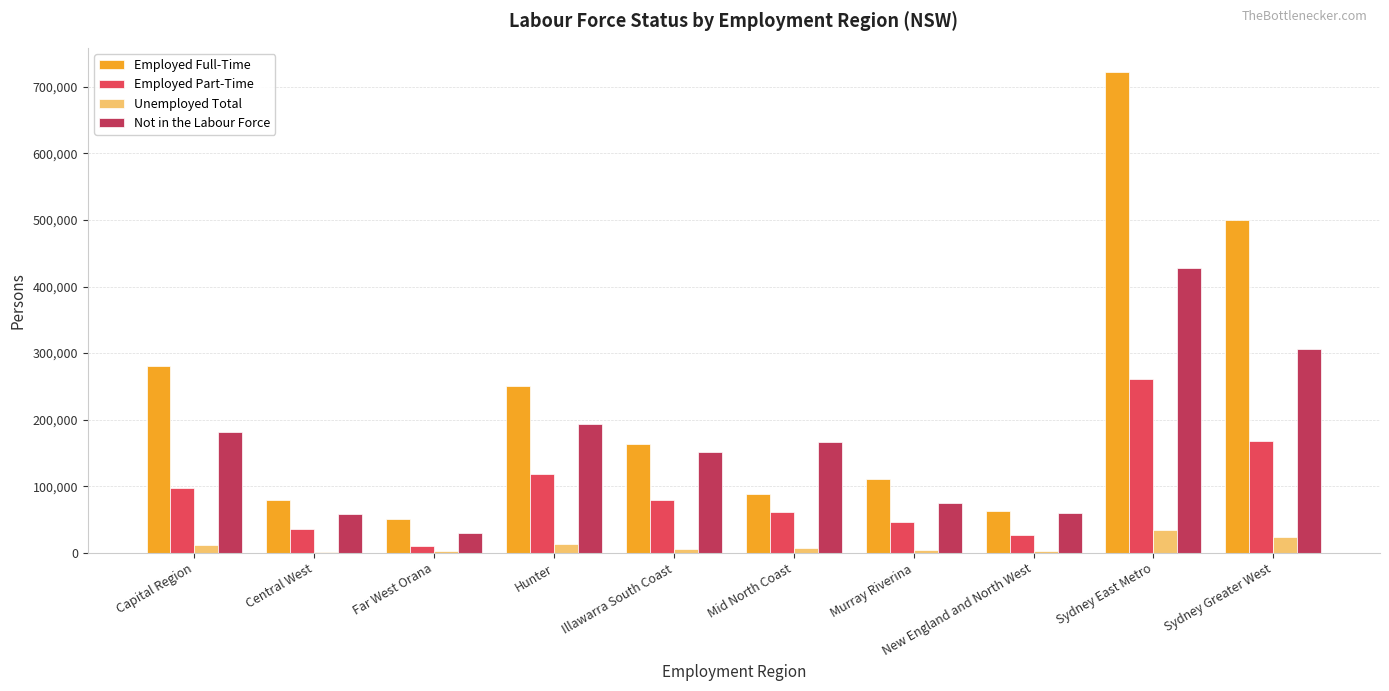

Which category has the highest value in the Employed Full-Time series?

Sydney East Metro